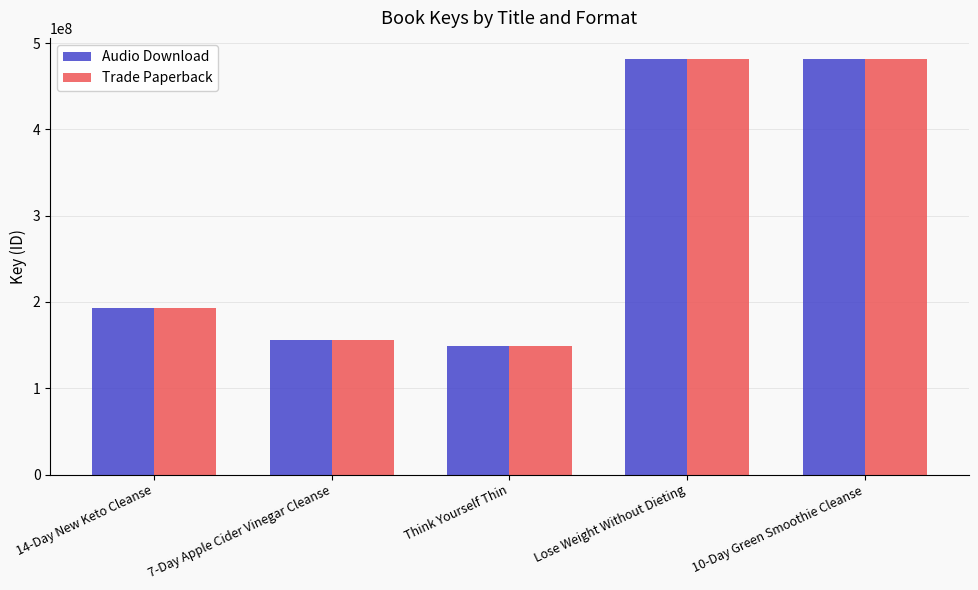

What is the sum of all Audio Download values?

1460928117